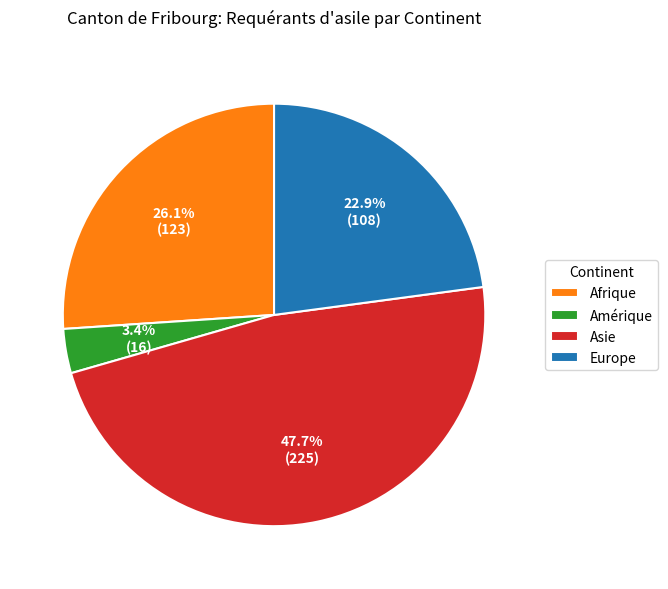

How much of the chart is everything except Amérique?

96.6%